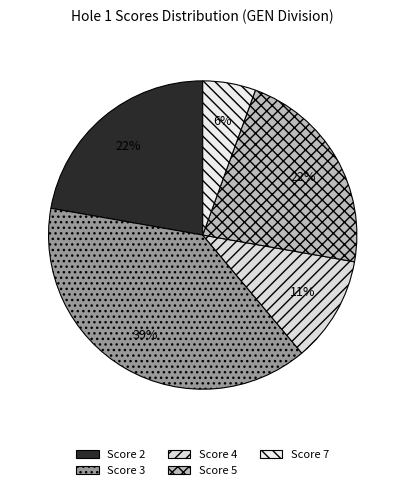

To the nearest percent, what is the difference between the largest and smallest slice percentages?

33%